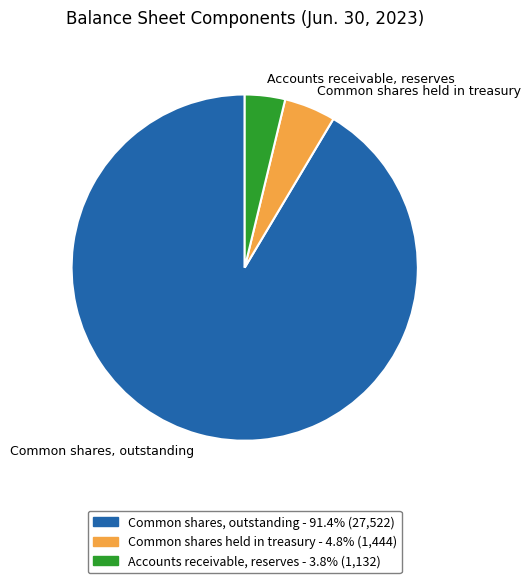

Is there any slice that represents more than half of the pie?

Yes